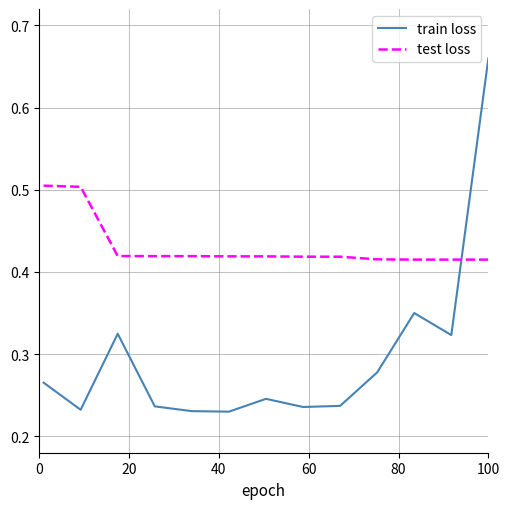

What are all the series names shown in the legend?

train loss, test loss